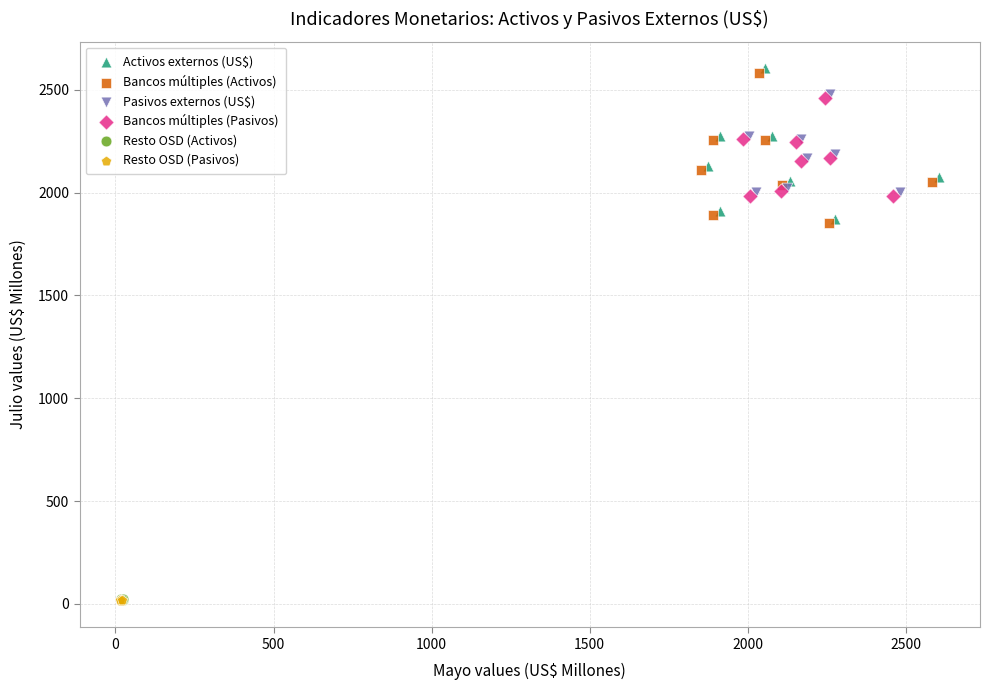

Which series reaches the maximum Y coordinate?

Activos externos (US$)